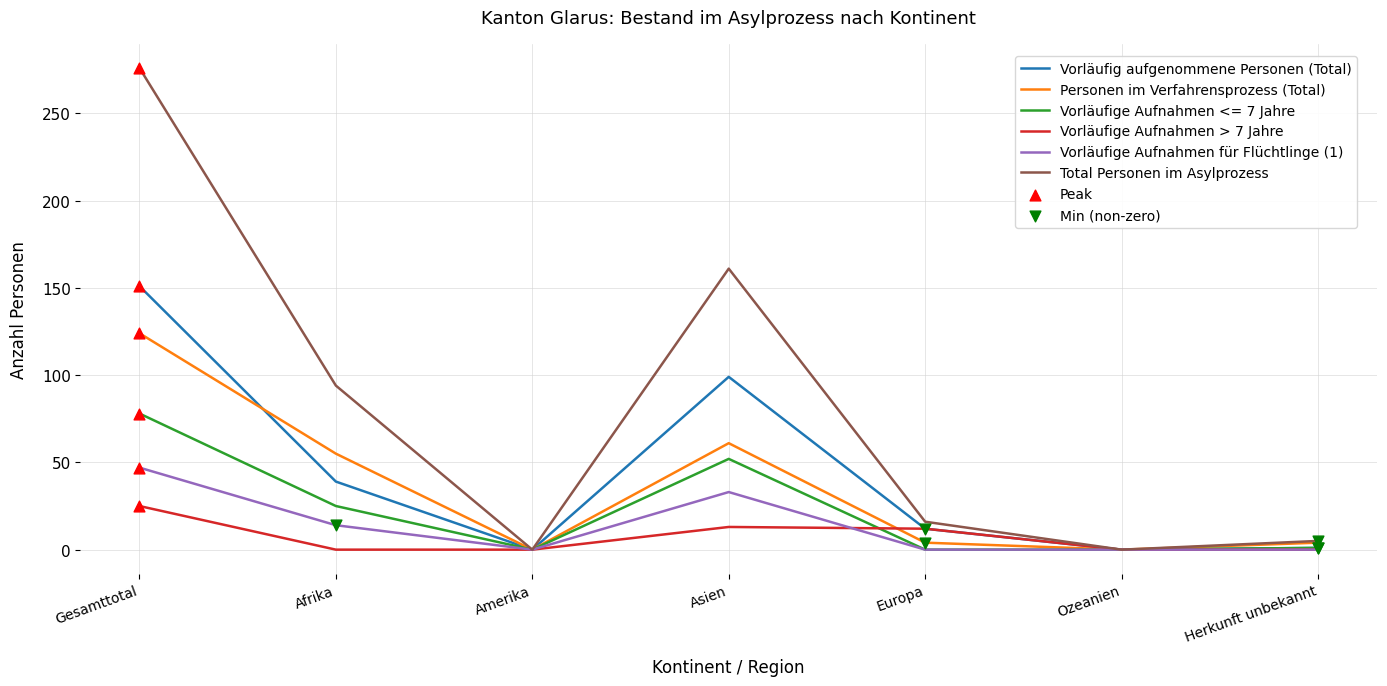

Which series has the largest range (max minus min)?

Total Personen im Asylprozess